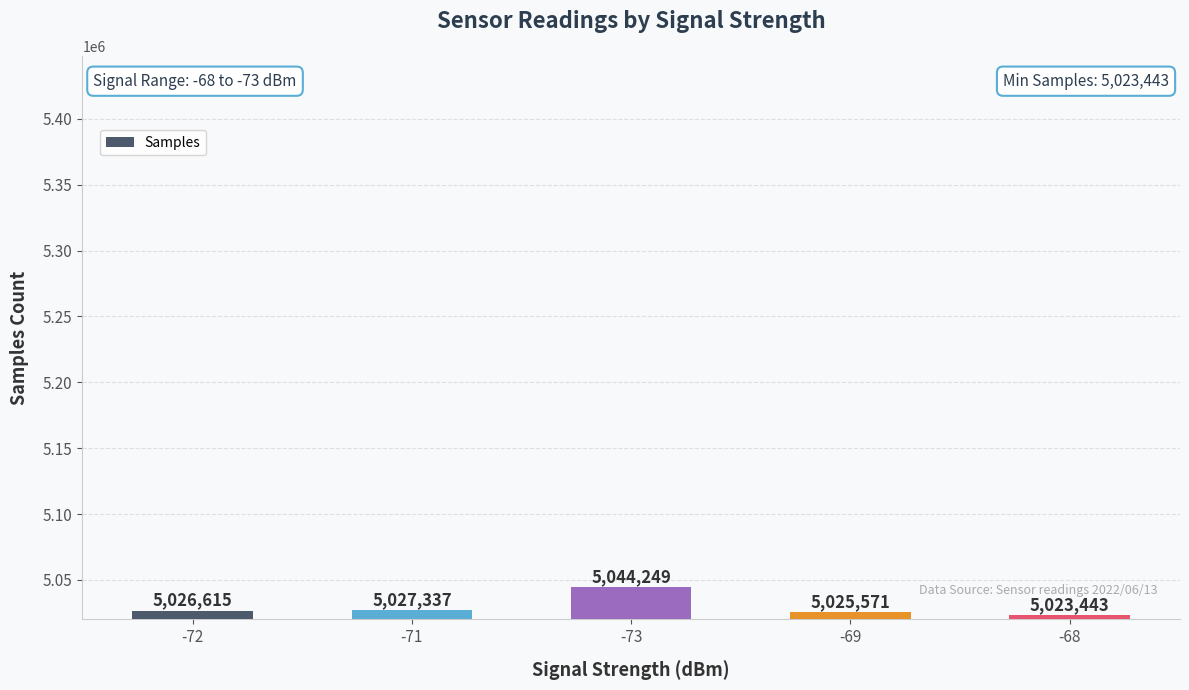

What position from the left is -72?

1